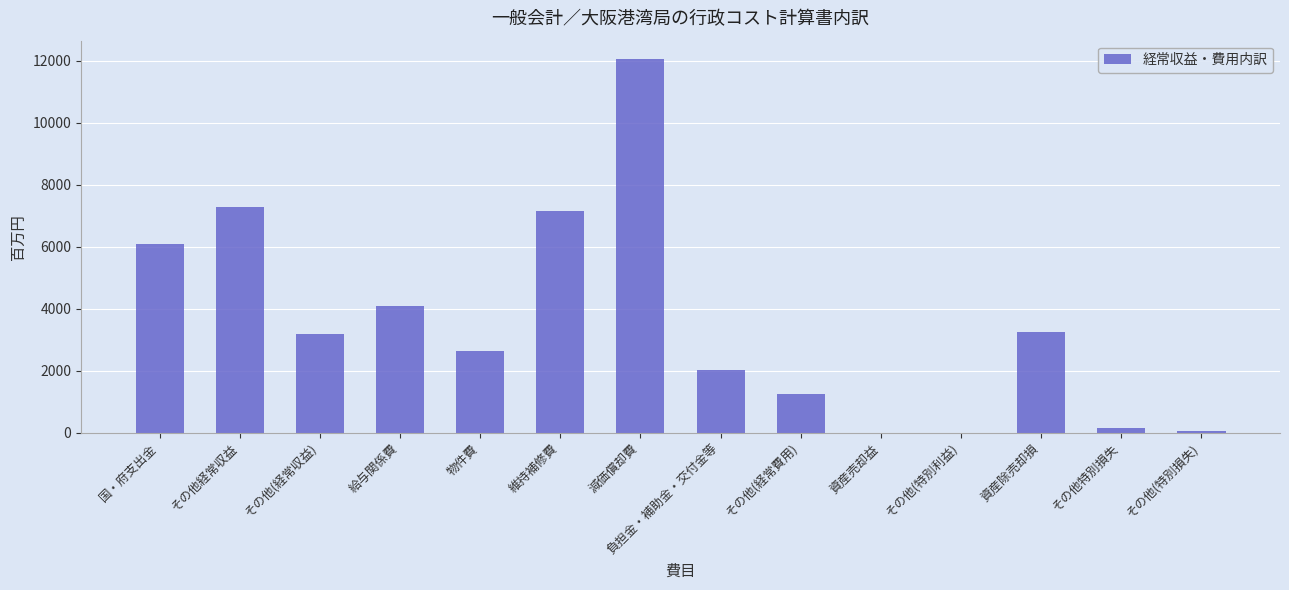

Does the chart contain stacked bars?

No